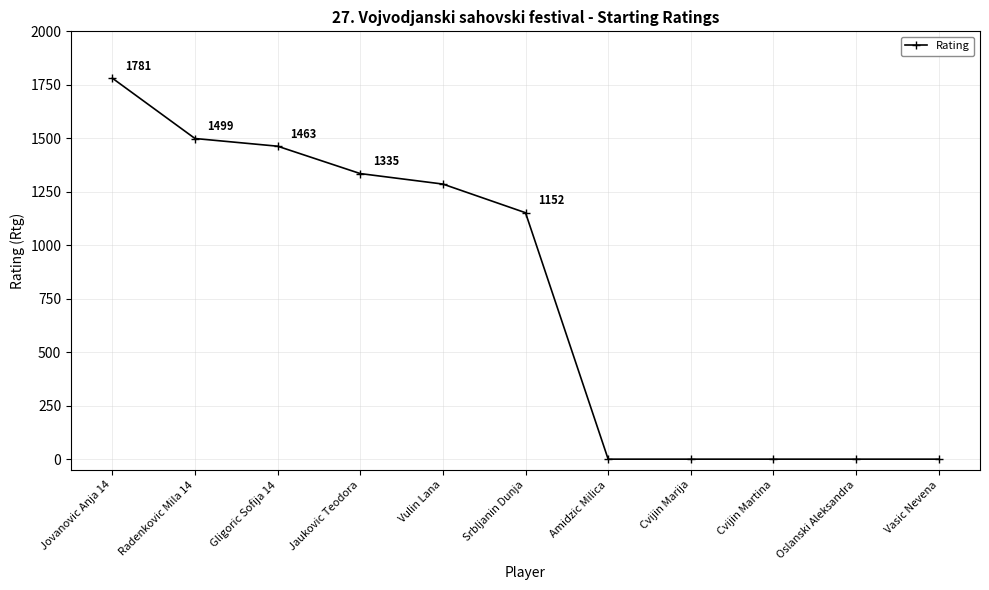

How many lines are shown in the chart?

1